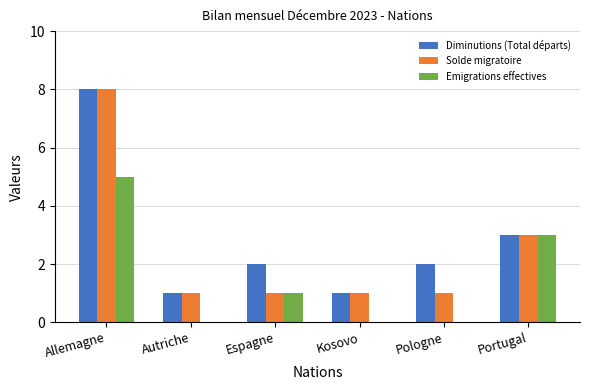

Are the bars horizontal?

No